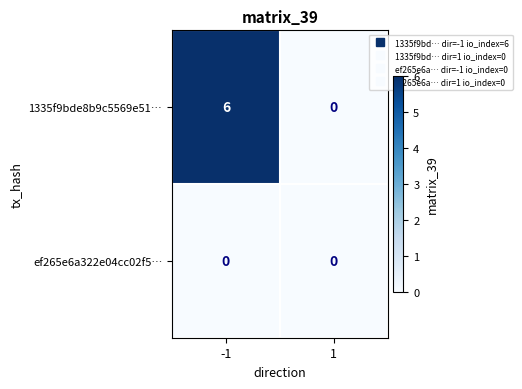

List the series in order of their peak value, highest first.

1335f9bde8b9c5569e51…, ef265e6a322e04cc02f5…